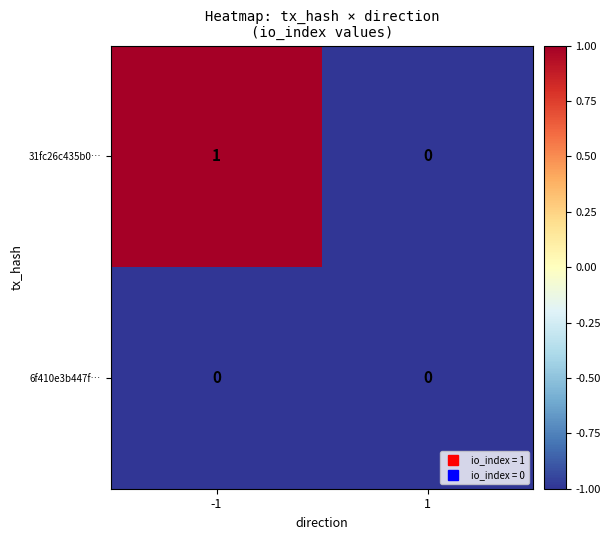

The value of 31fc26c435b0… at -1 is 1. True or false?

True